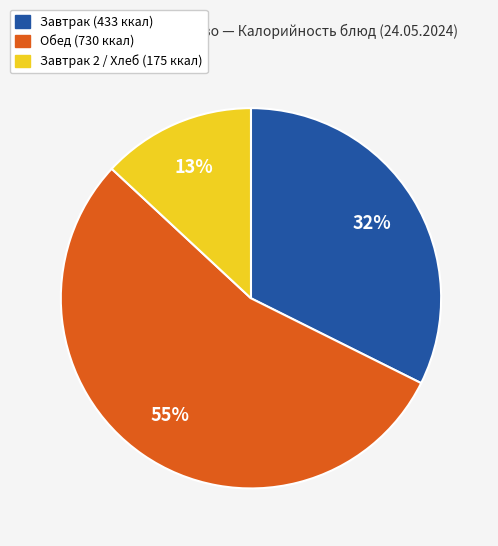

Does any single category account for the majority?

Yes